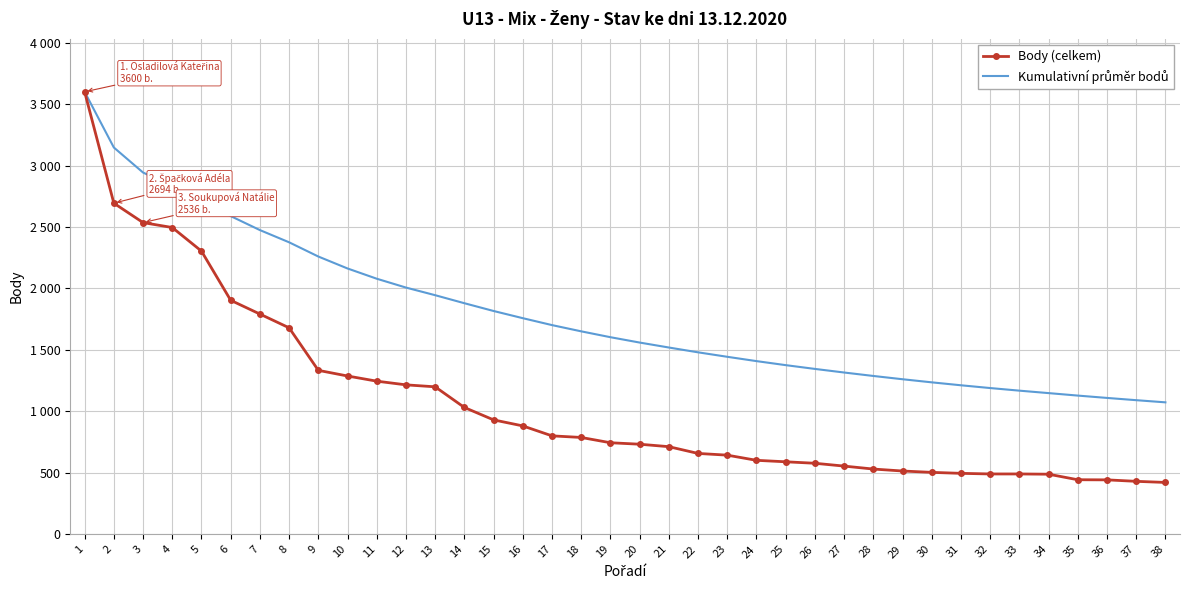

Read the Kumulativní průměr bodů value at 24.

1409.1